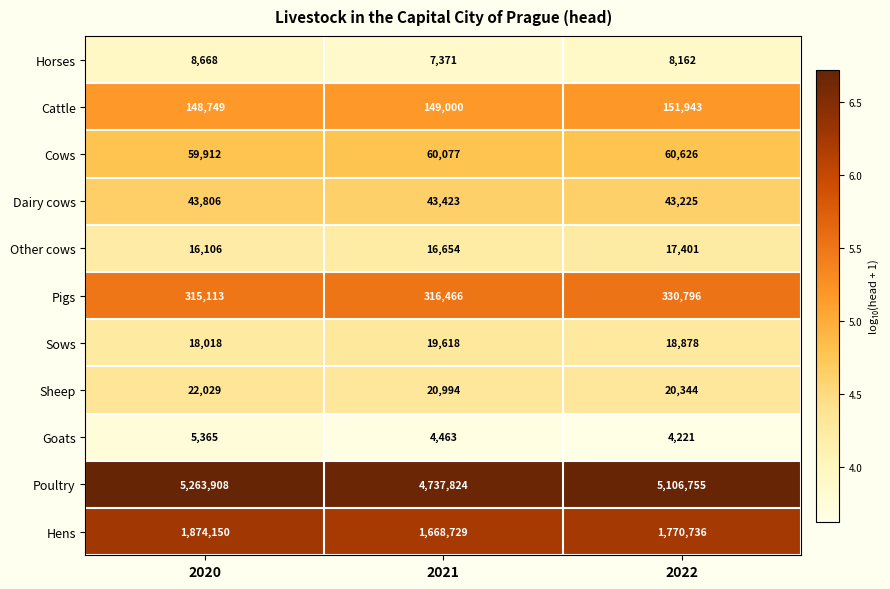

What is the minimum value shown in the chart?

4221